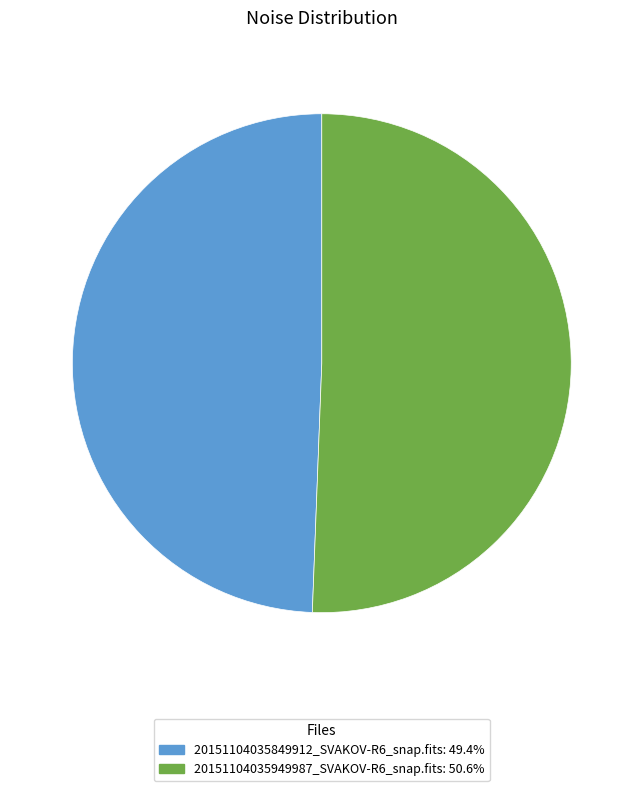

True or false: 20151104035949987_SVAKOV-R6_snap.fits accounts for 65% of the total.

False